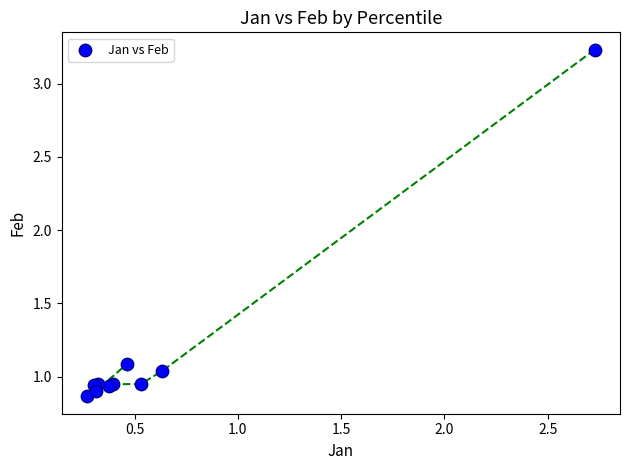

What Y value in the scatter plot is closest to 2?

1.1